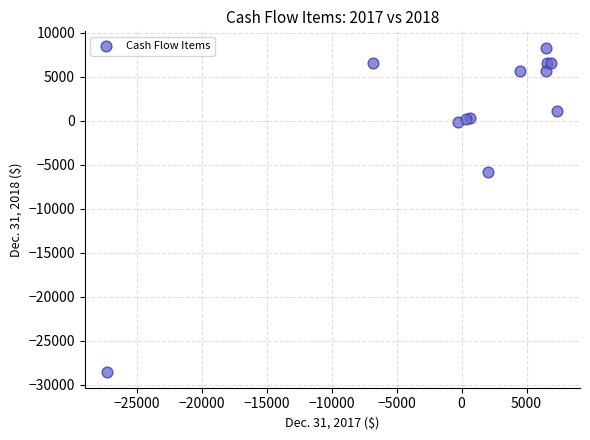

What Y value in the scatter plot is closest to -10075?

-5847